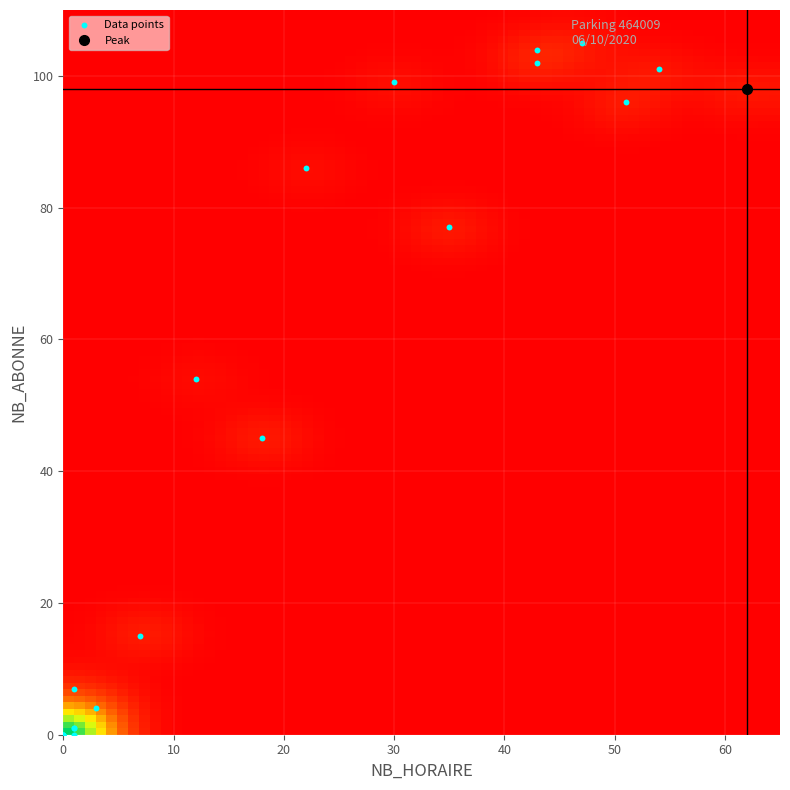

What Y value in the scatter plot is closest to 52?

54